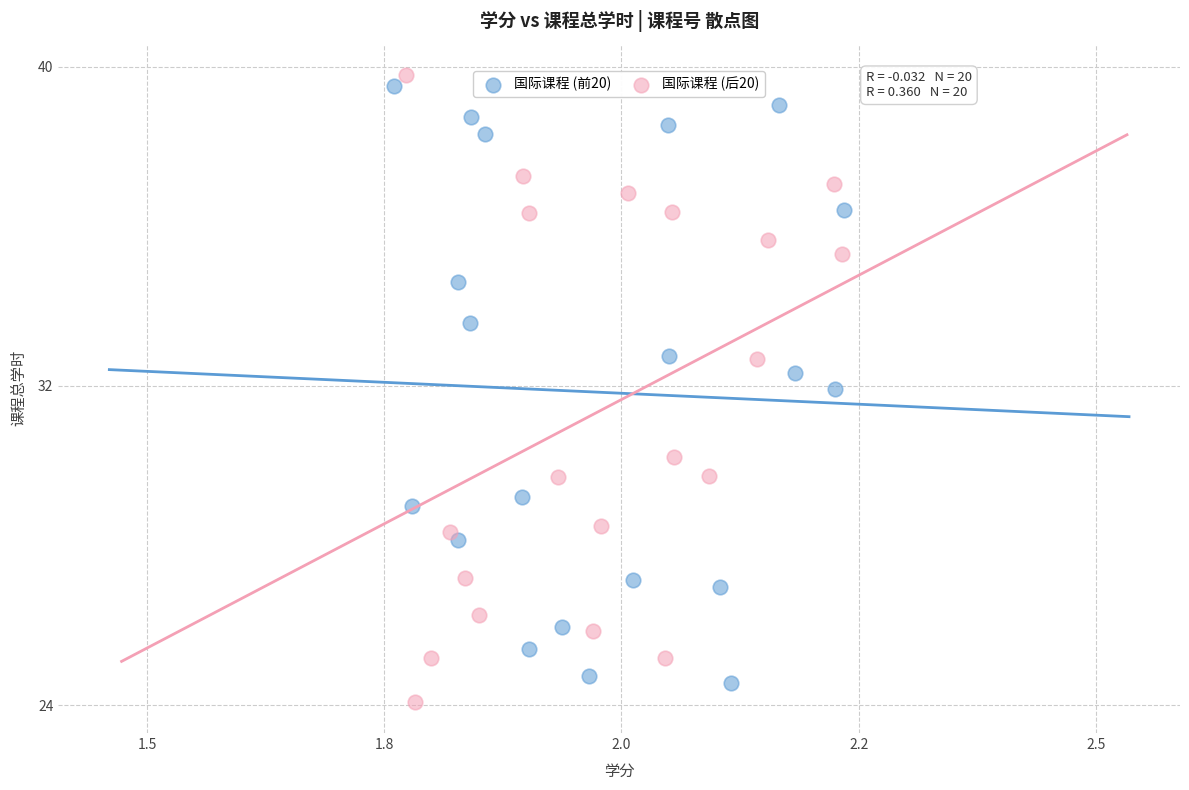

What are all the series names shown in the legend?

国际课程 (前20), 国际课程 (后20)